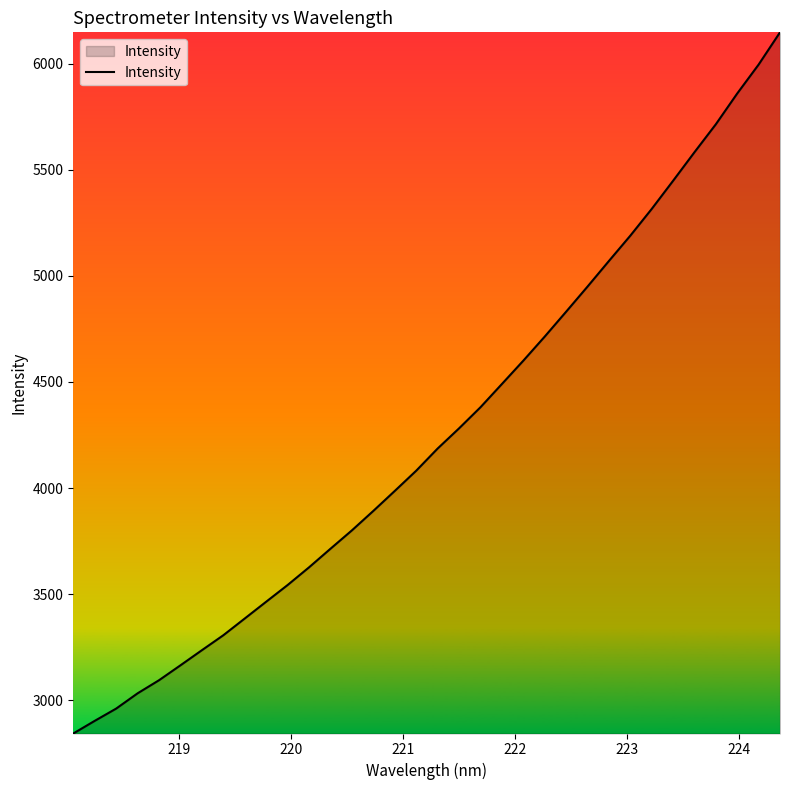

How many lines are shown in the chart?

1